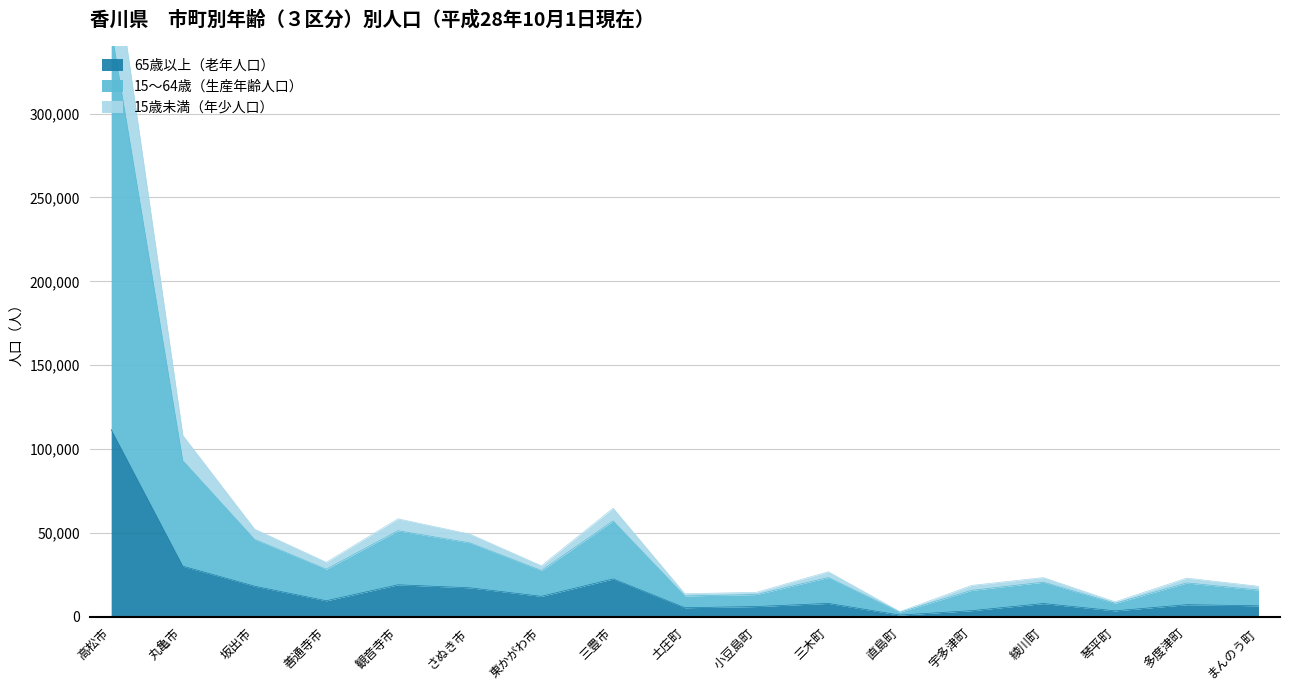

The value of 65歳以上（老年人口） at 三木町 is 8027. True or false?

True